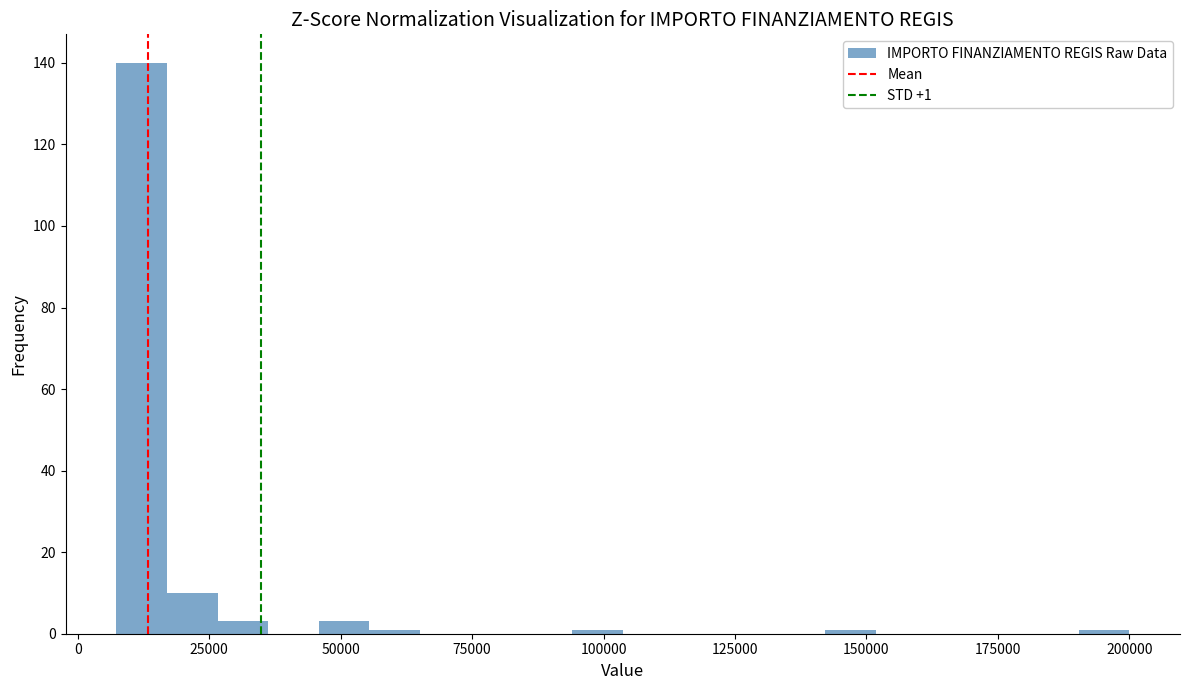

Read against the x-axis, roughly where is the centre of the tallest bar?

10000